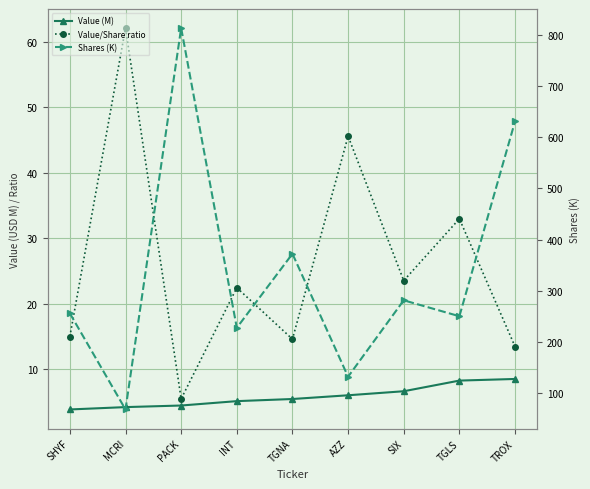

What is the value of the Shares (K) point at the 6th from the left?

131.5